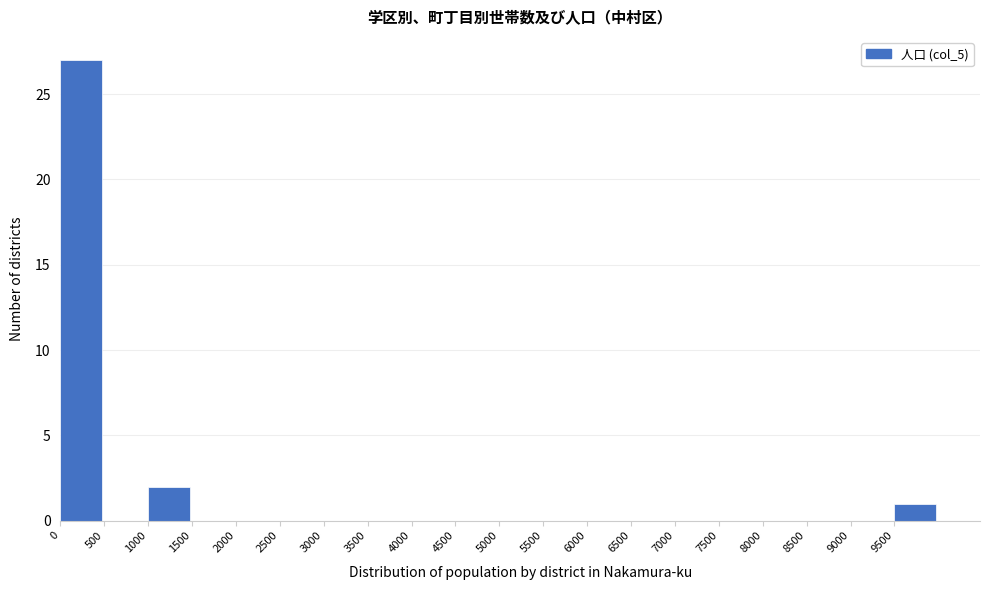

Reading left to right, transcribe this chart: for each bar, give the range it covers on the x-axis and its height. The values are not printed on the chart, so give them approximately, as read against the axis.

0 to 500: 27
500 to 1000: 0
1000 to 1500: 2
1500 to 2000: 0
2000 to 2500: 0
2500 to 3000: 0
3000 to 3500: 0
3500 to 4000: 0
4000 to 4500: 0
4500 to 5000: 0
5000 to 5500: 0
5500 to 6000: 0
6000 to 6500: 0
6500 to 7000: 0
7000 to 7500: 0
7500 to 8000: 0
8000 to 8500: 0
8500 to 9000: 0
9000 to 9500: 0
9500 to 10000: 1